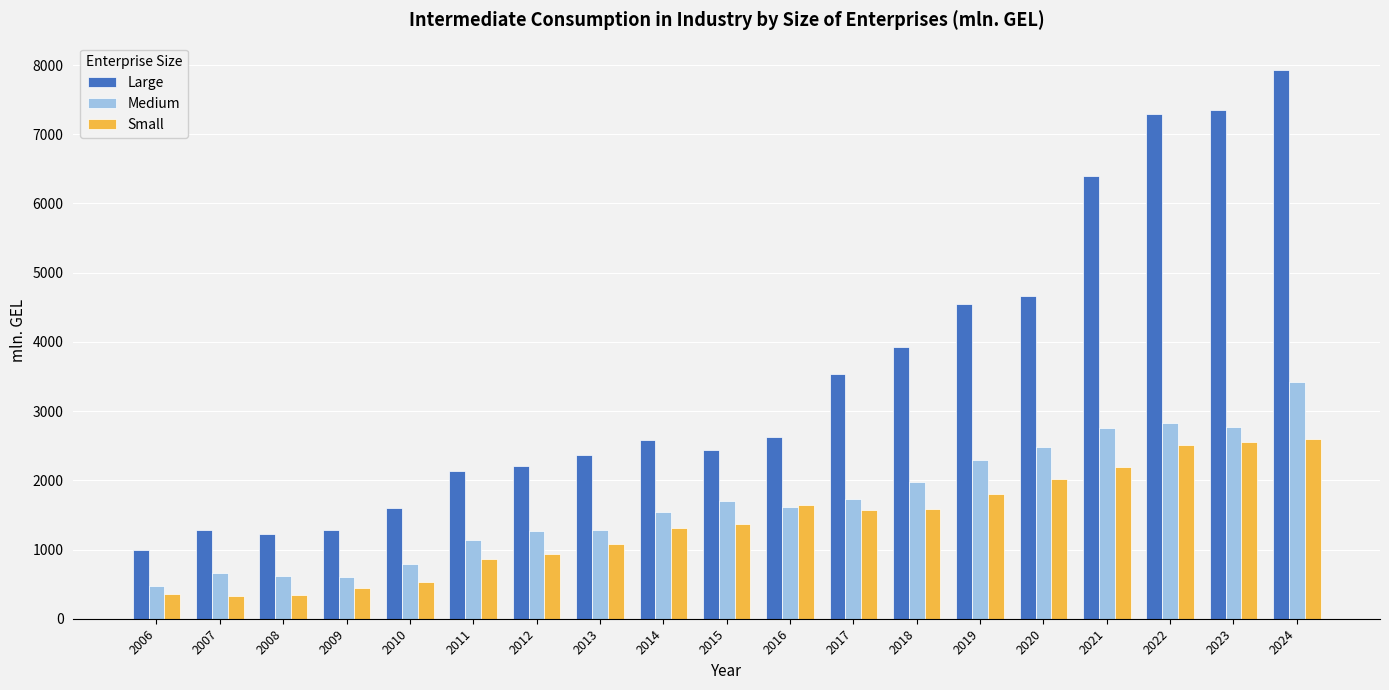

The value of Large at 2022 is 7296.6. True or false?

True